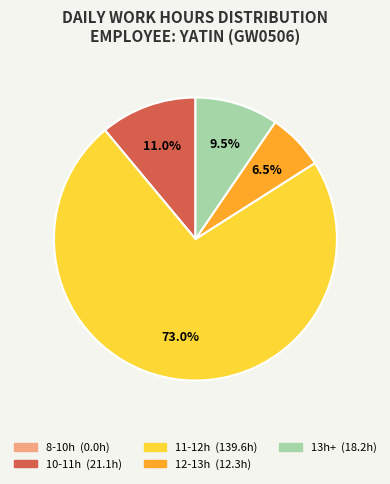

Is there any slice that represents more than half of the pie?

Yes